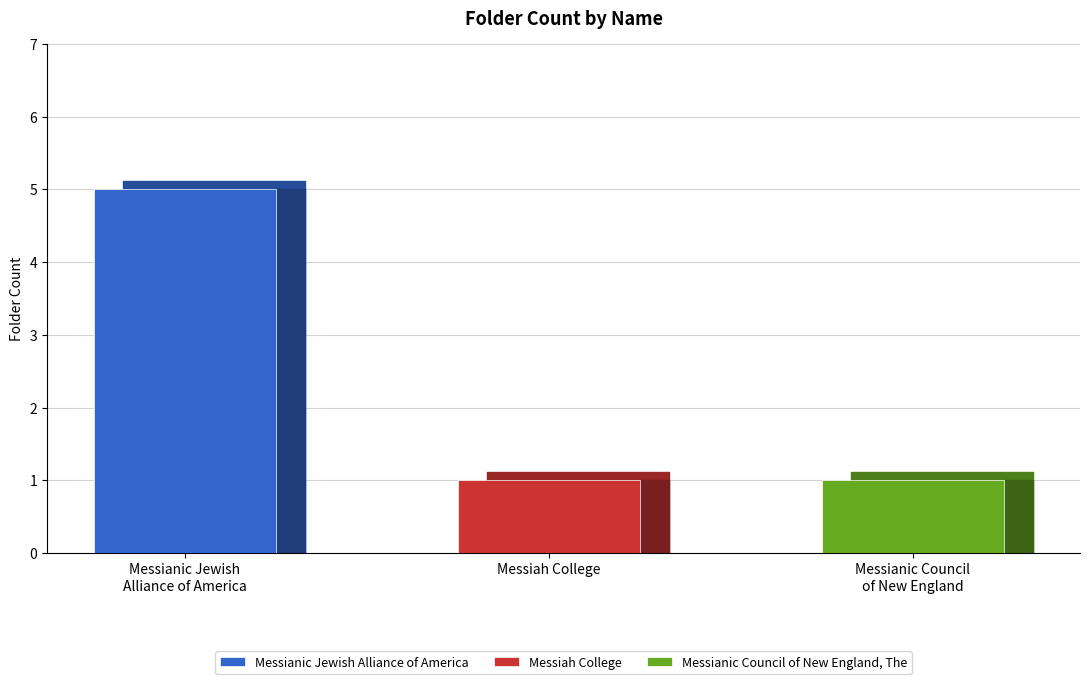

Where is the data nearest to the value 3?

Messianic Jewish Alliance of America